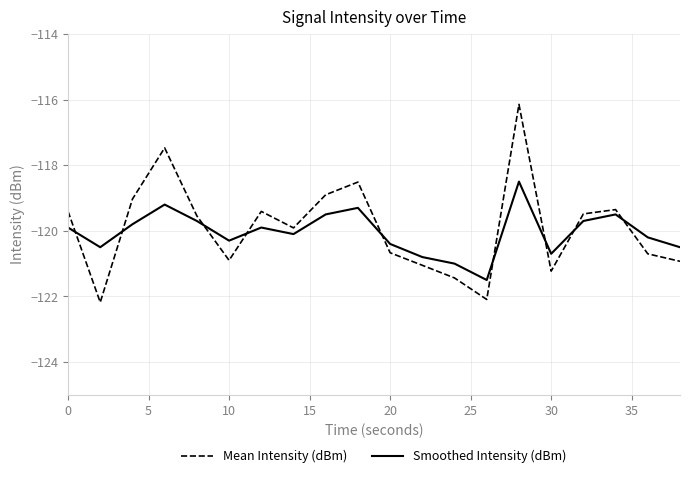

What is the smallest value displayed?

-122.2